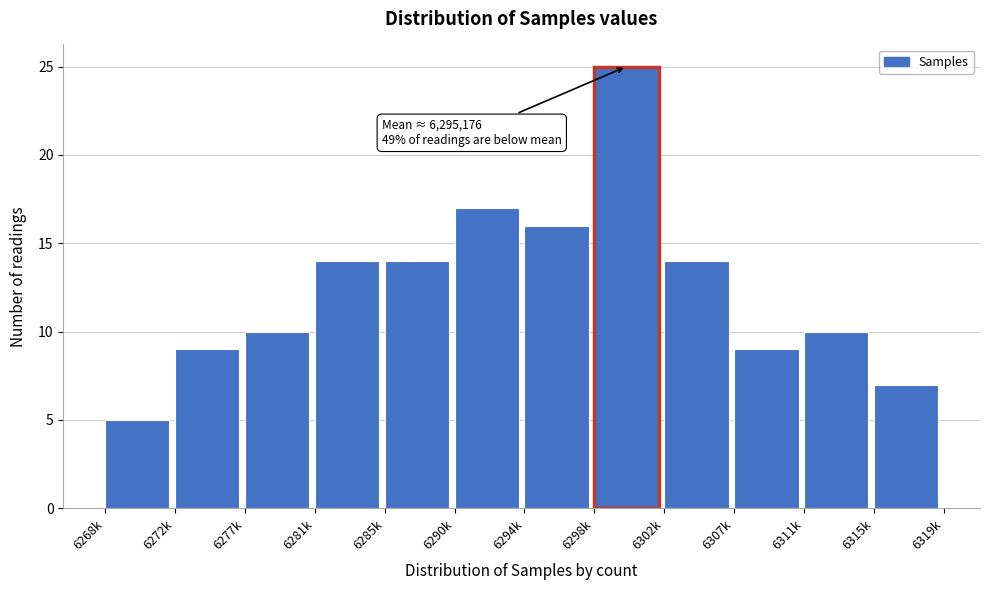

Reading left to right, what are all the values shown in this chart?

5	9	10	14	14	17	16	25	14	9	10	7